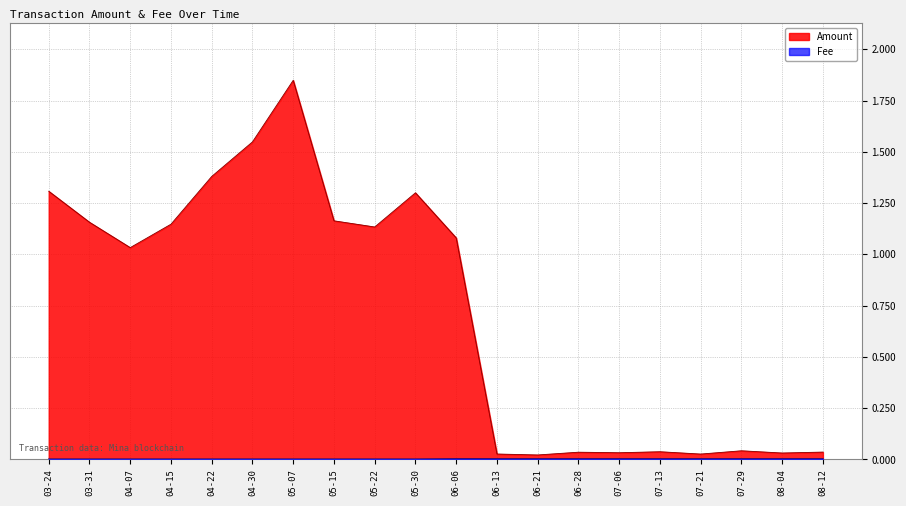

At how many categories does at least one series exceed 0?

20